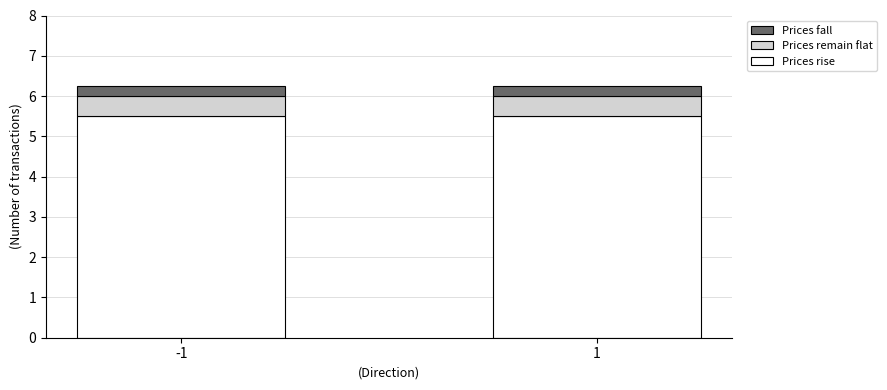

The Prices rise series shows 7.6 at -1. True or false?

False